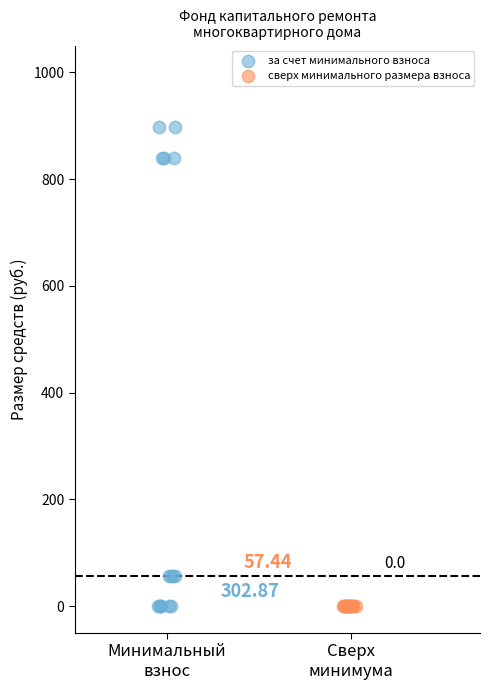

Which series reaches the maximum Y coordinate?

за счет минимального взноса